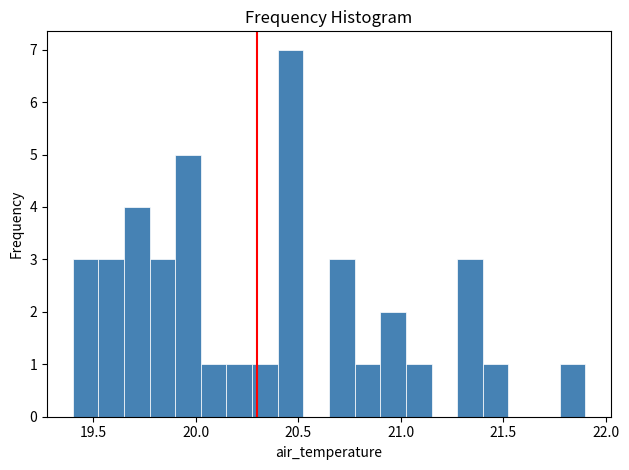

Read against the x-axis, roughly where is the centre of the tallest bar?

20.45